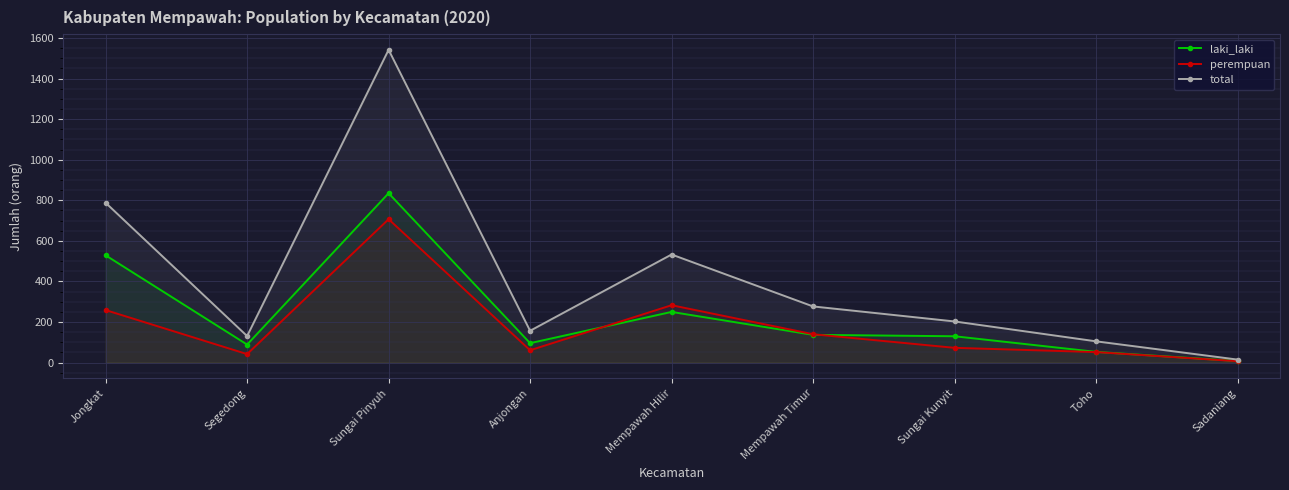

What is the label of the 5th point from the left?

Mempawah Hilir